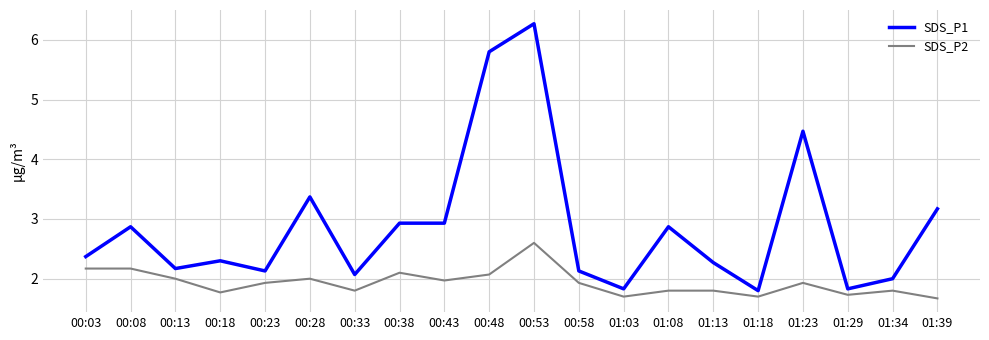

Reading right to left, extract all data points from this chart.

SDS_P1: 01:39=3.2	01:34=2.0	01:29=1.8	01:23=4.5	01:18=1.8	01:13=2.3	01:08=2.9	01:03=1.8	00:58=2.1	00:53=6.3	00:48=5.8	00:43=2.9	00:38=2.9	00:33=2.1	00:28=3.4	00:23=2.1	00:18=2.3	00:13=2.2	00:08=2.9	00:03=2.4
SDS_P2: 01:39=1.7	01:34=1.8	01:29=1.7	01:23=1.9	01:18=1.7	01:13=1.8	01:08=1.8	01:03=1.7	00:58=1.9	00:53=2.6	00:48=2.1	00:43=2.0	00:38=2.1	00:33=1.8	00:28=2.0	00:23=1.9	00:18=1.8	00:13=2.0	00:08=2.2	00:03=2.2